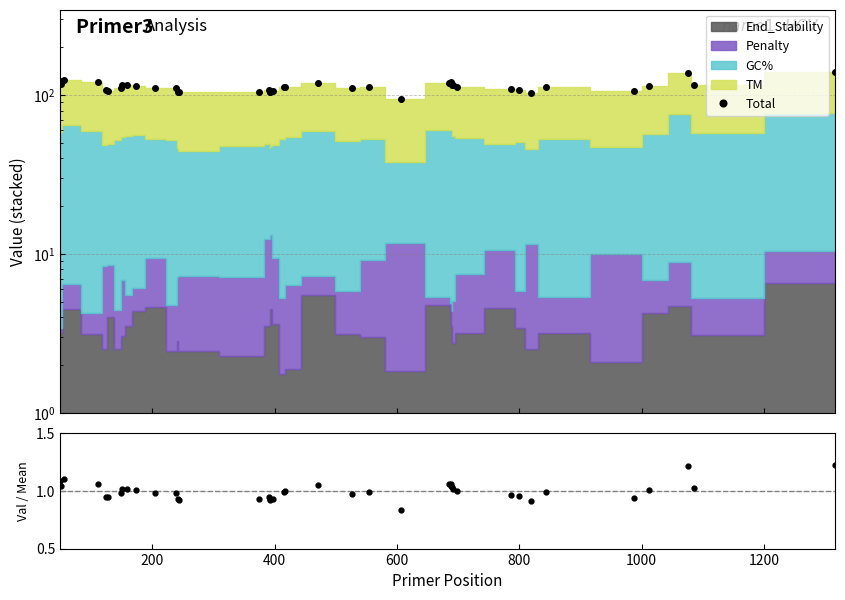

True or false: Total has more than 0 interior local peaks.

True